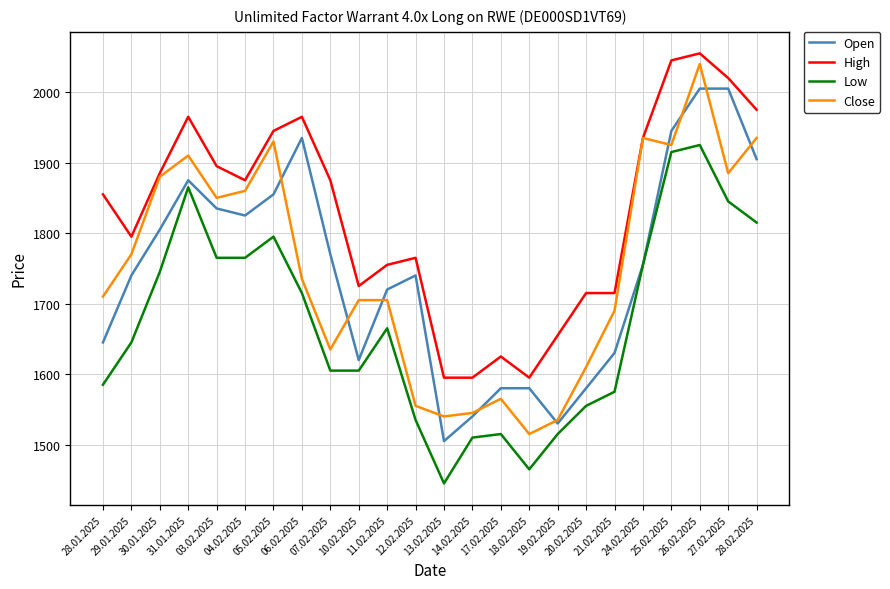

What position from the right is 28.02.2025?

1